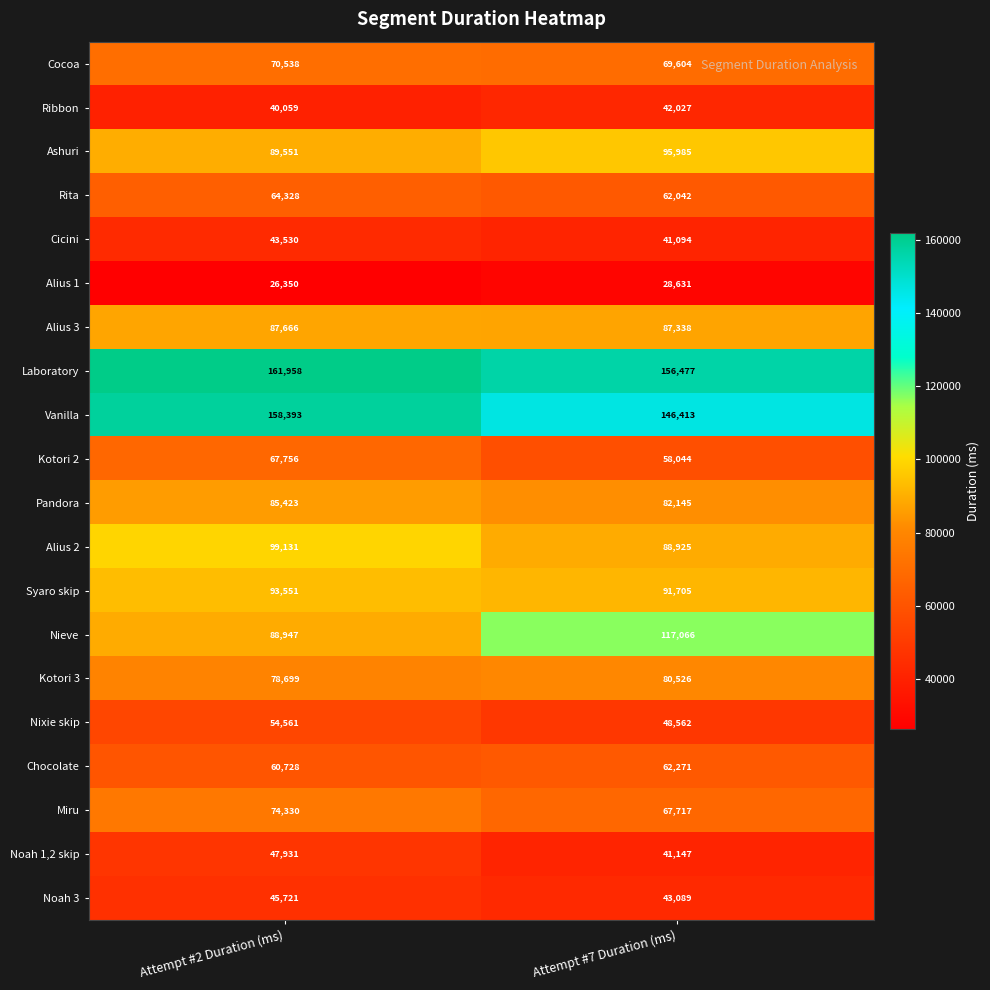

At Attempt #2 Duration (ms), list the series in order from smallest to largest.

Alius 1, Ribbon, Cicini, Noah 3, Noah 1,2 skip, Nixie skip, Chocolate, Rita, Kotori 2, Cocoa, Miru, Kotori 3, Pandora, Alius 3, Nieve, Ashuri, Syaro skip, Alius 2, Vanilla, Laboratory